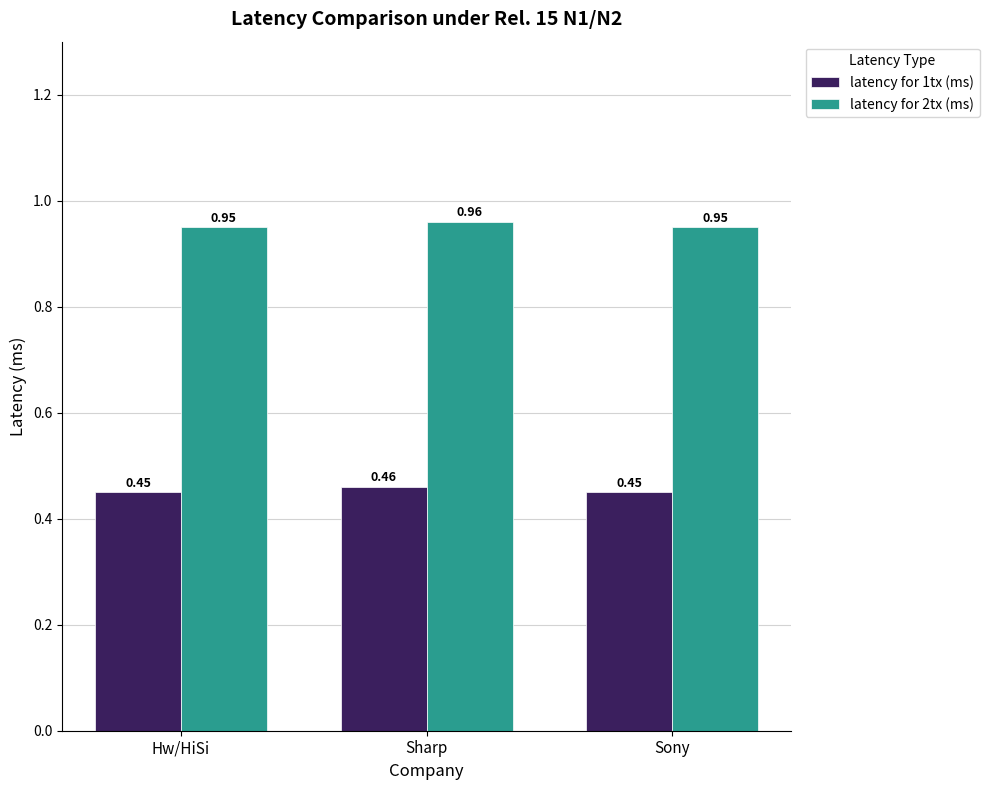

What is the sum of all latency for 2tx (ms) values?

2.9